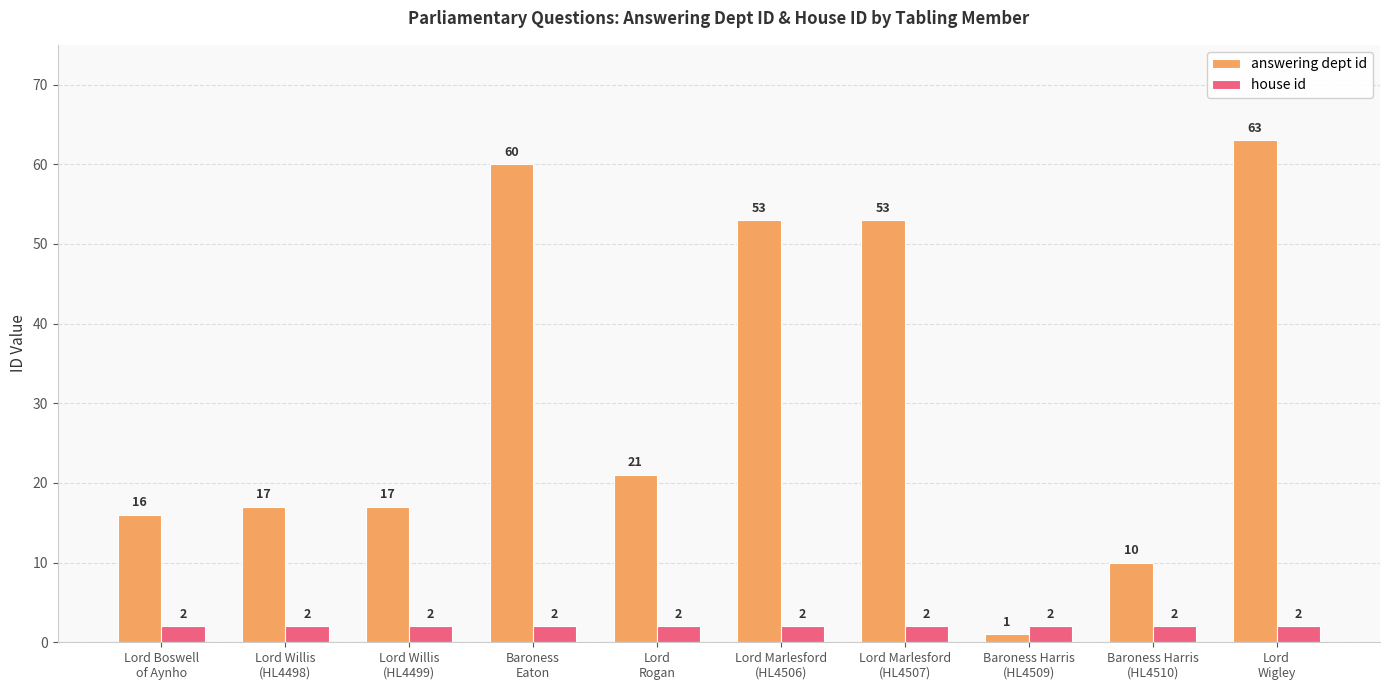

Which series has the largest range (max minus min)?

answering dept id